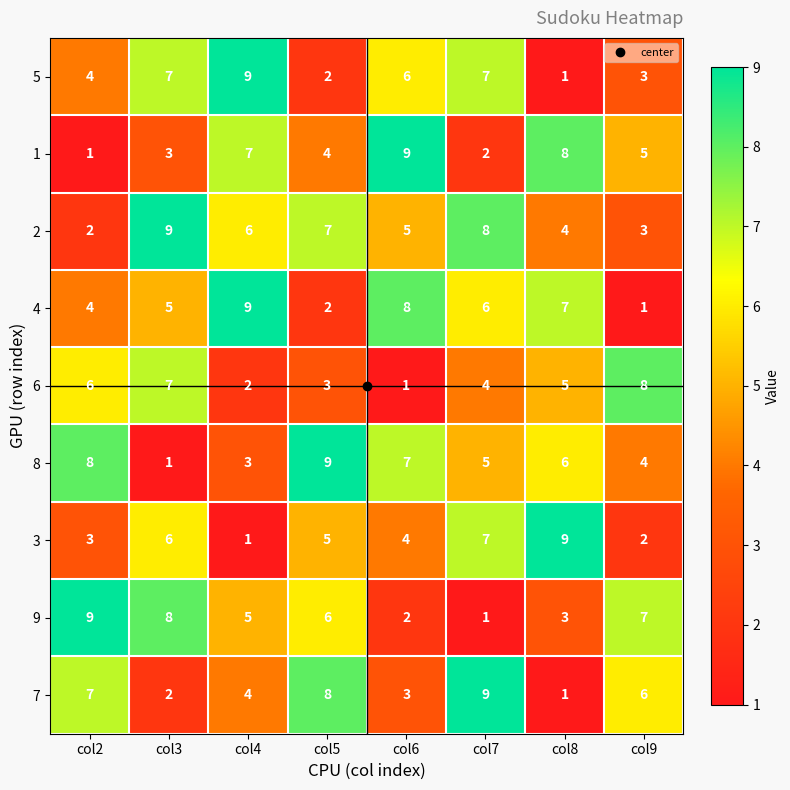

What is the sum of all 2 values?

44